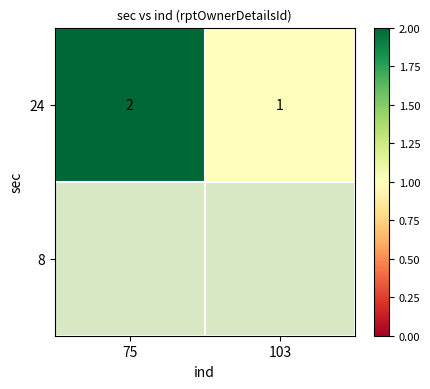

The 24 series shows 0 at 103. True or false?

False